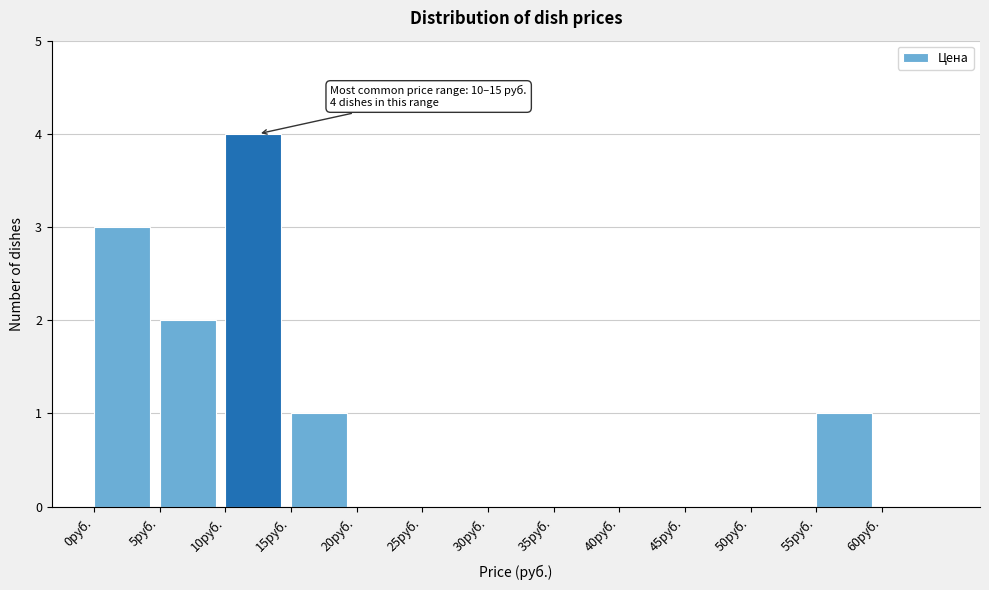

Which range on the x-axis has the tallest bar?

10 to 15